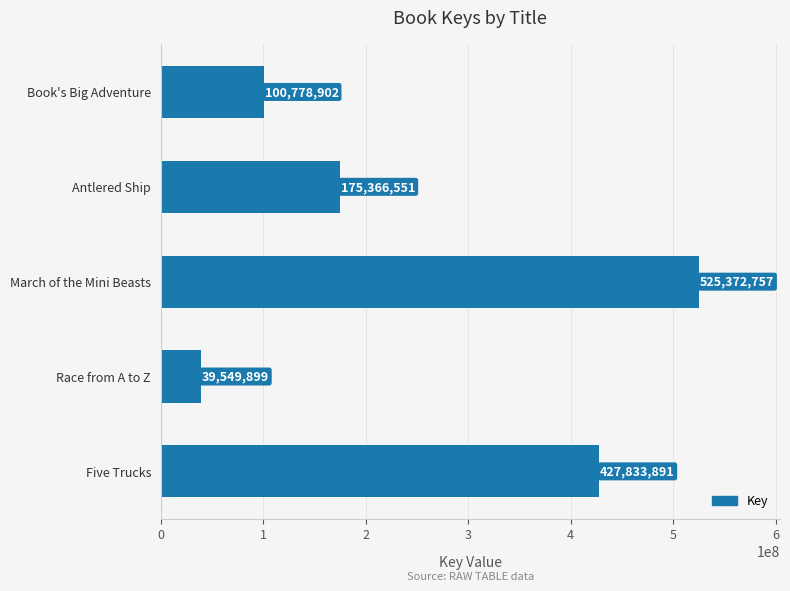

Which has a higher value, Five Trucks or March of the Mini Beasts?

March of the Mini Beasts